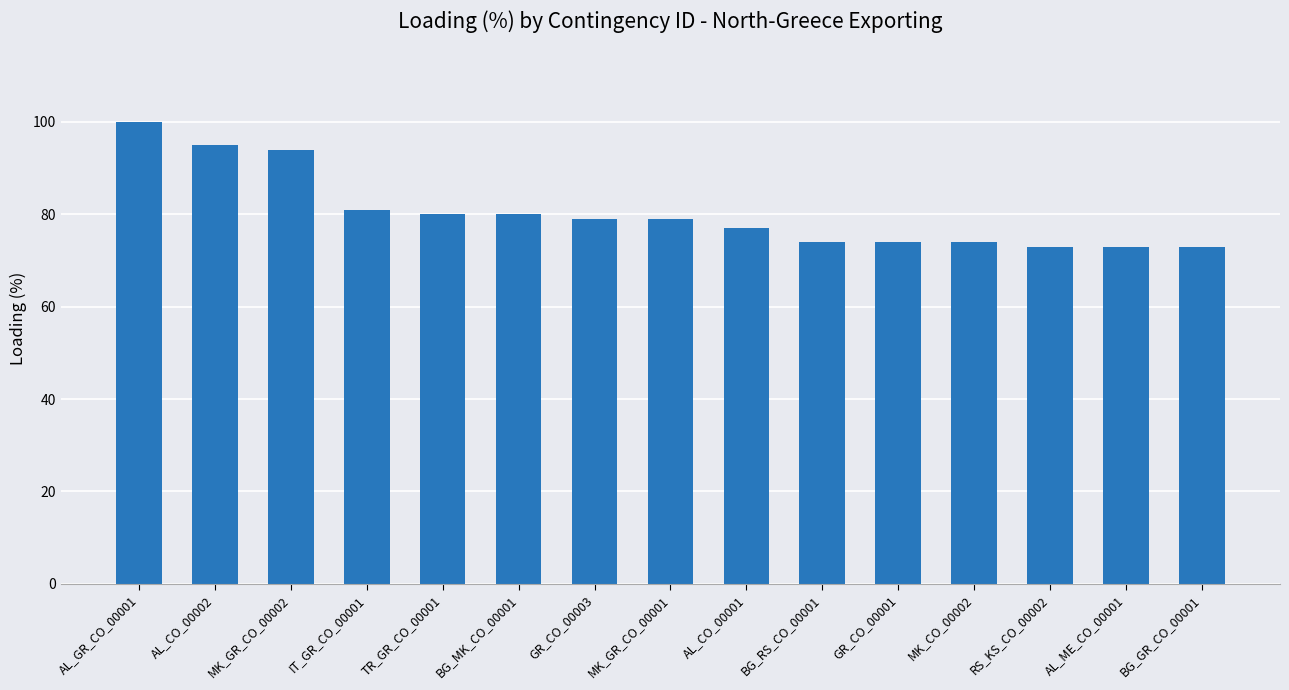

Are the bars horizontal?

No